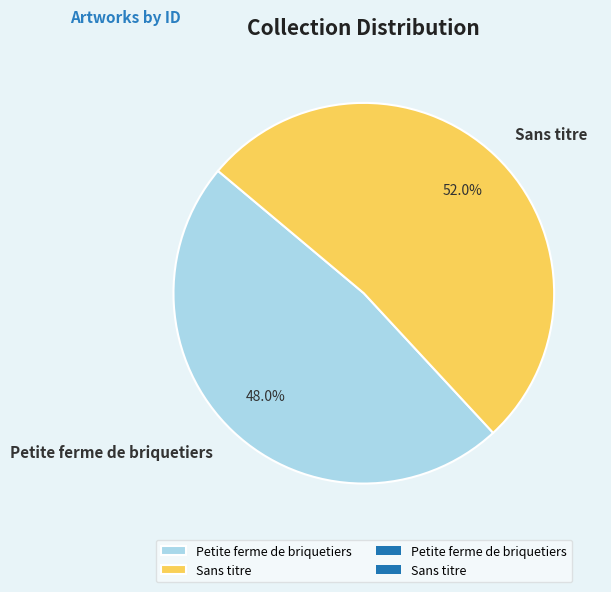

How many segments does this pie chart have?

2